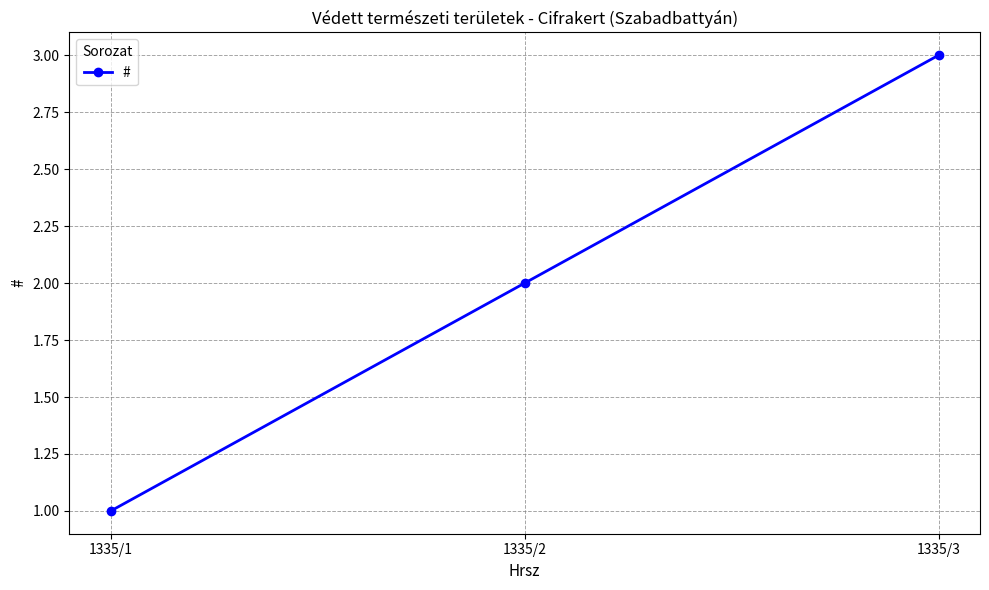

What value does the data have at 1335/3?

3